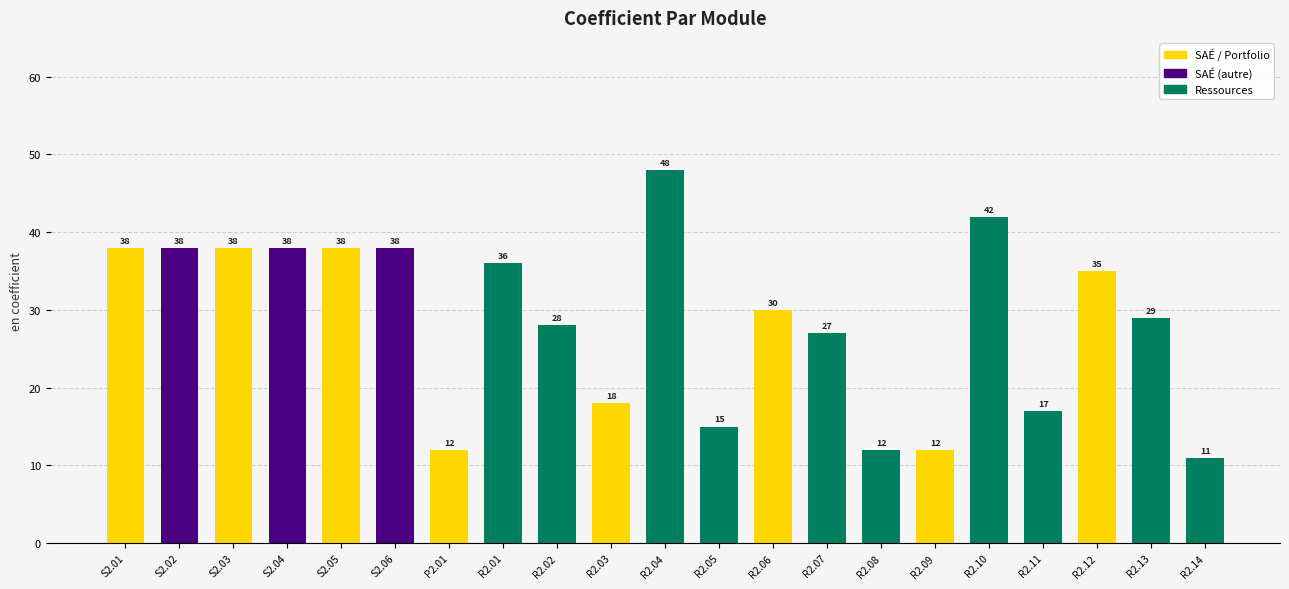

Read the value at R2.09.

12